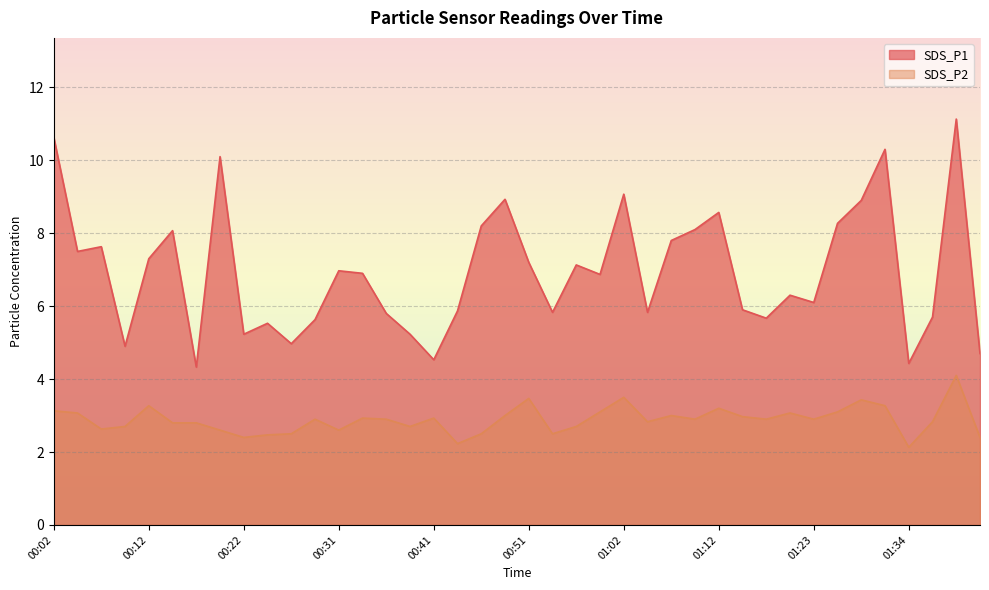

What is the difference between the maximum and minimum values in the SDS_P1 series?

6.8